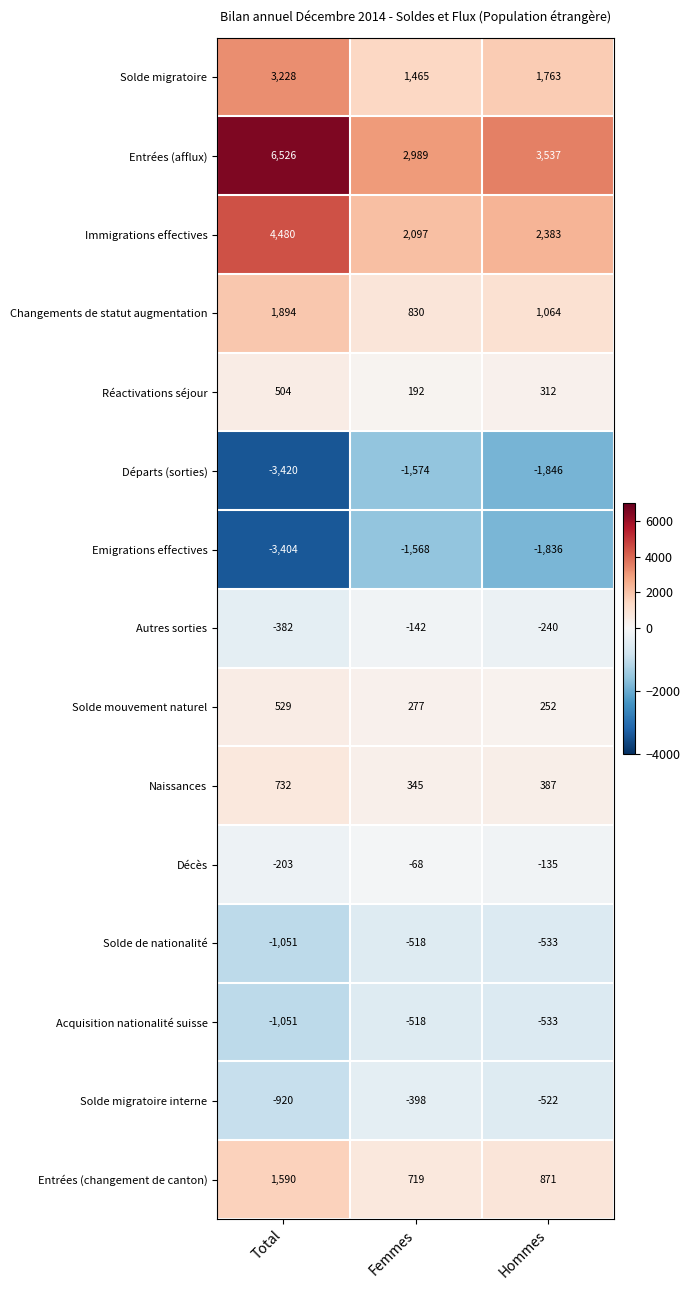

Rank the categories by Changements de statut augmentation value from lowest to highest.

Femmes, Hommes, Total